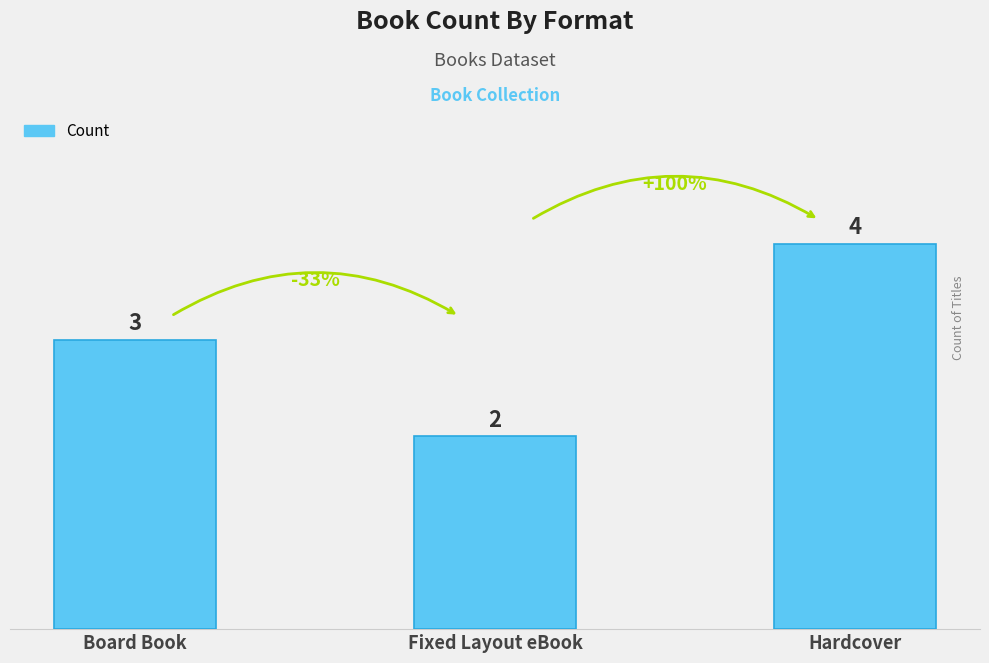

Rank the categories by value from highest to lowest.

Hardcover, Board Book, Fixed Layout eBook